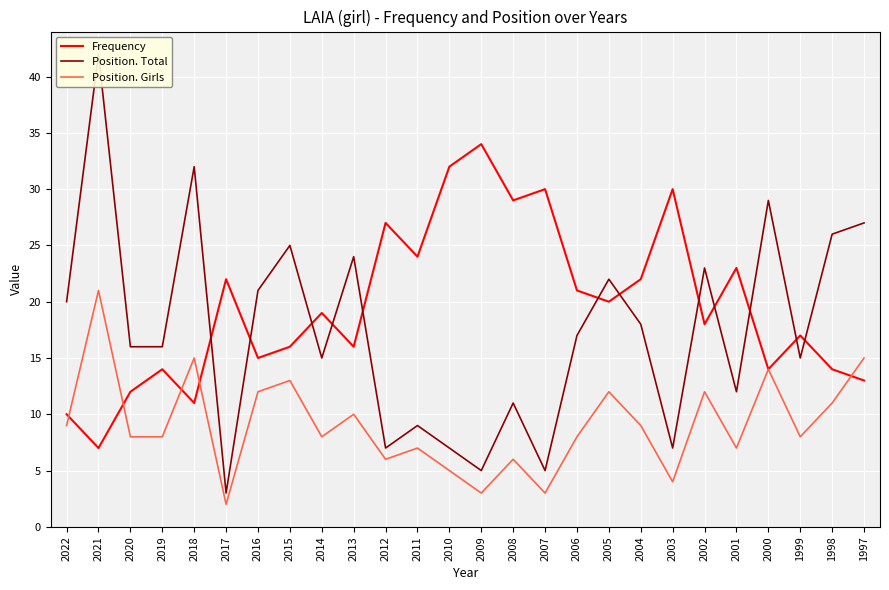

What is the difference between the second highest and minimum values in the Frequency series?

25